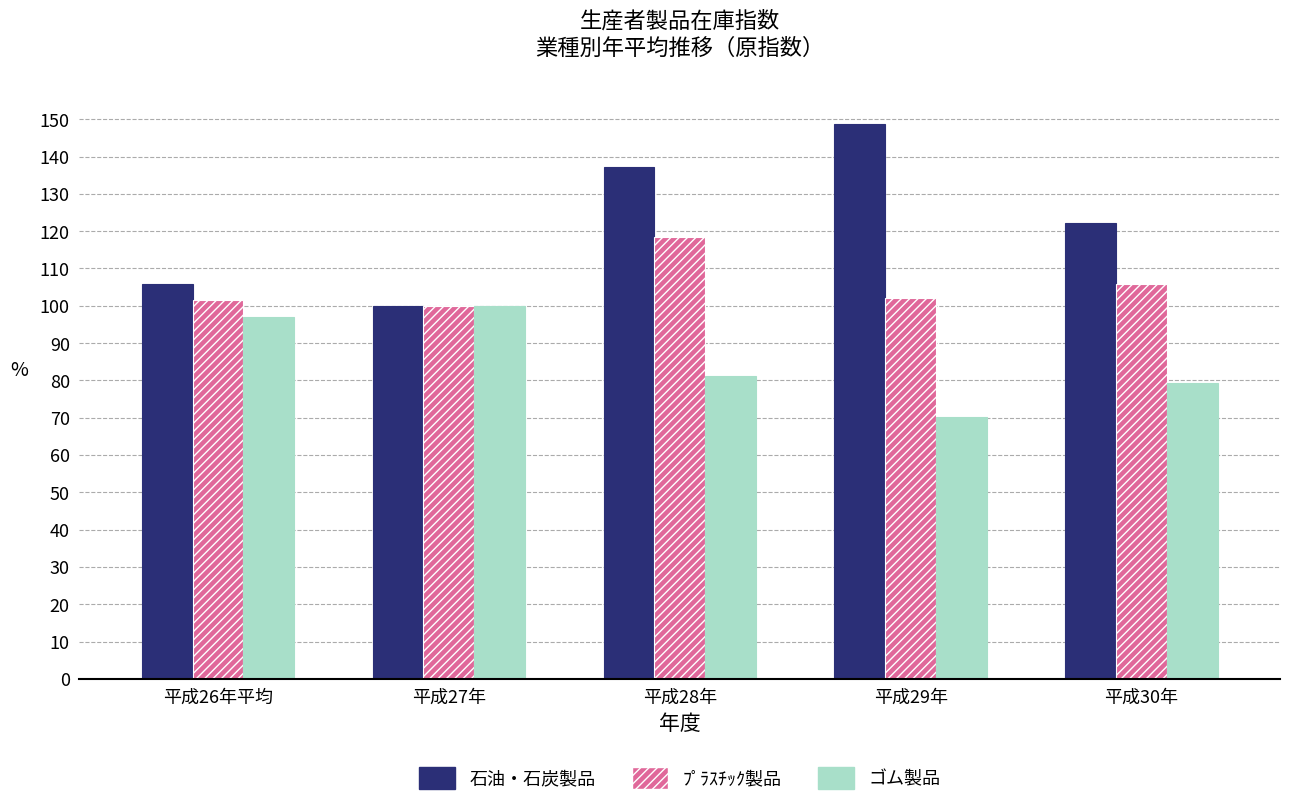

What is the total value across all series at 平成28年?

336.7